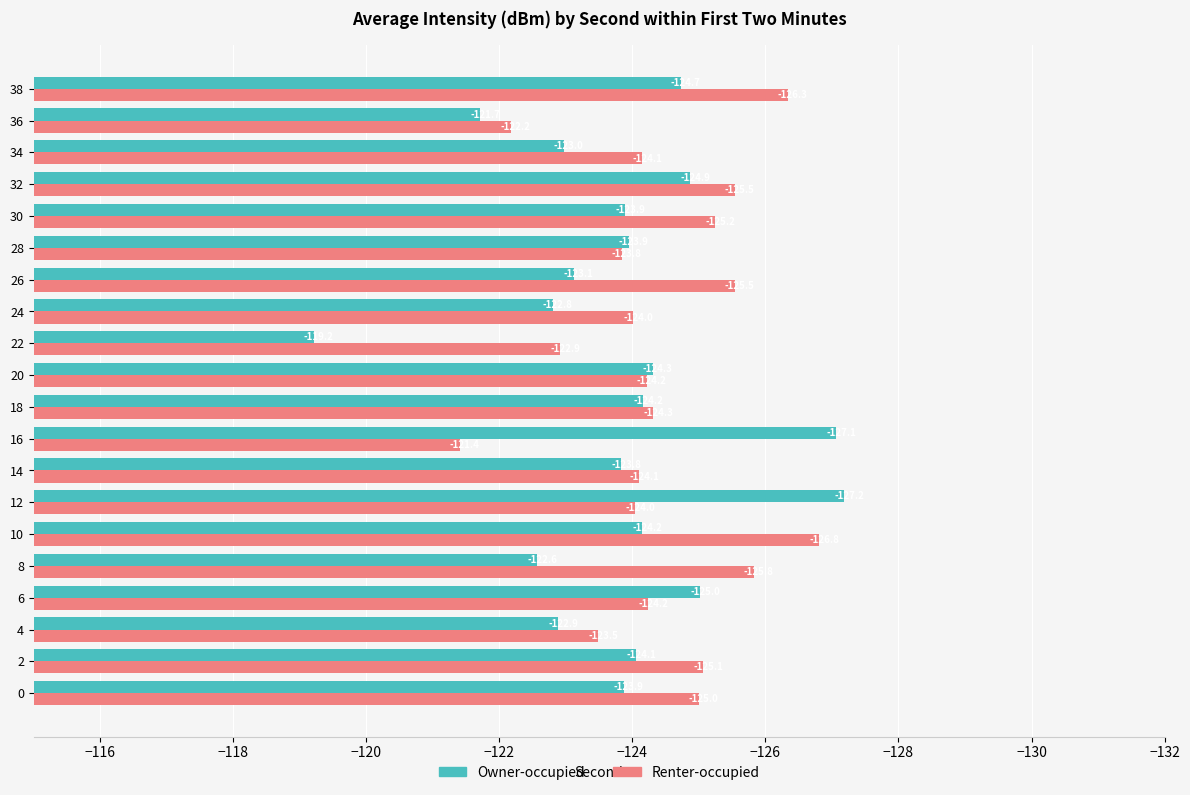

At which category does the chart reach its minimum across all series?

12